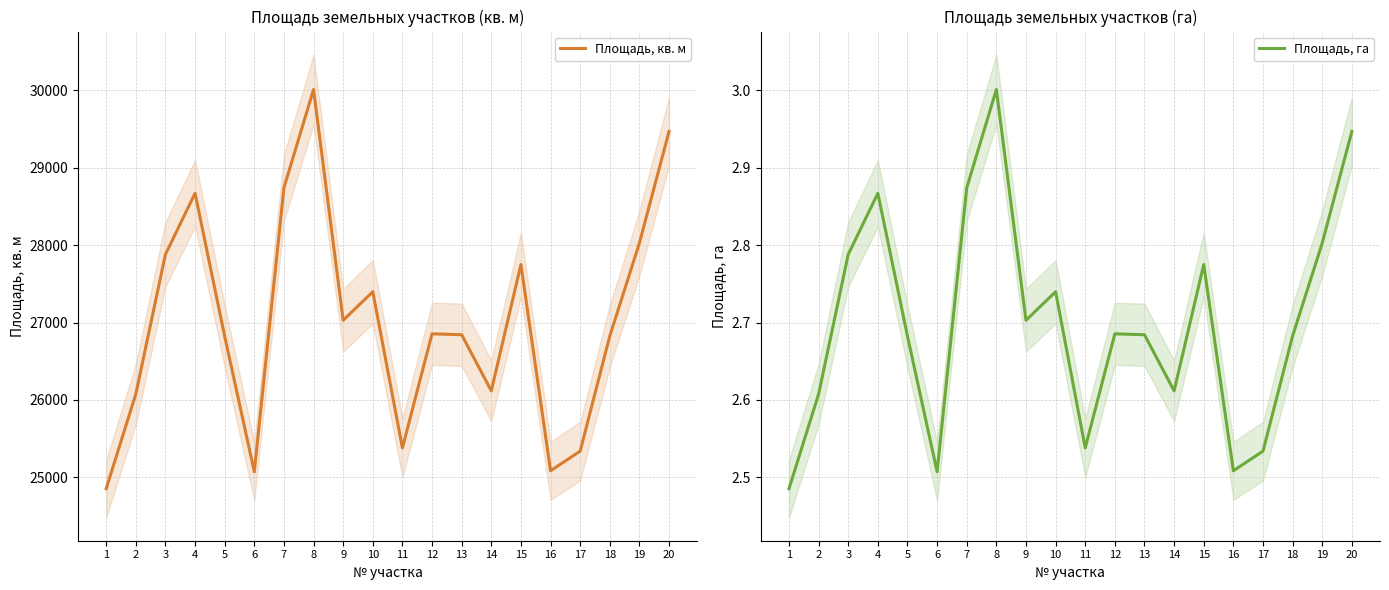

How many interior local peaks does the Площадь, кв. м series have?

5